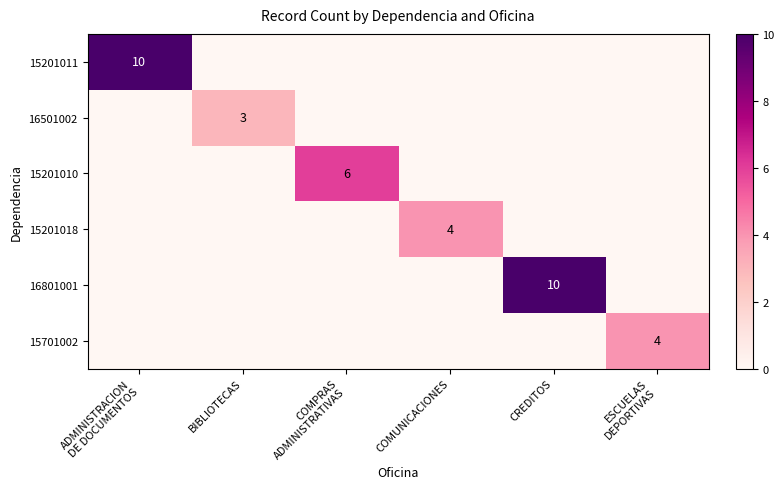

The 15201010 series shows -2 at CREDITOS. True or false?

False